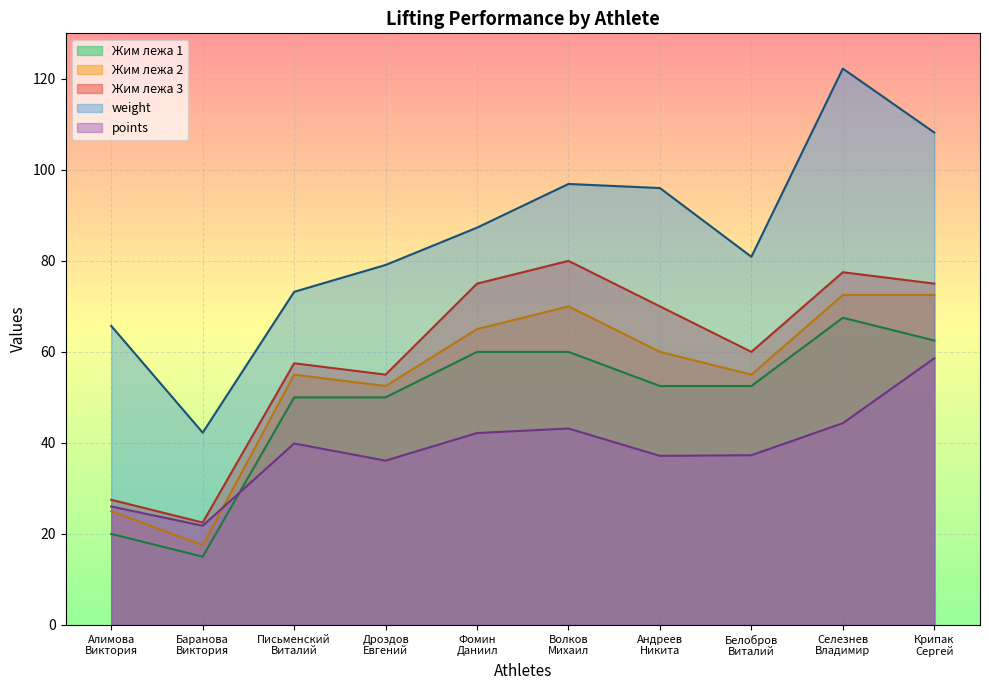

How many intersections are there between Жим лежа 2 and points?

1